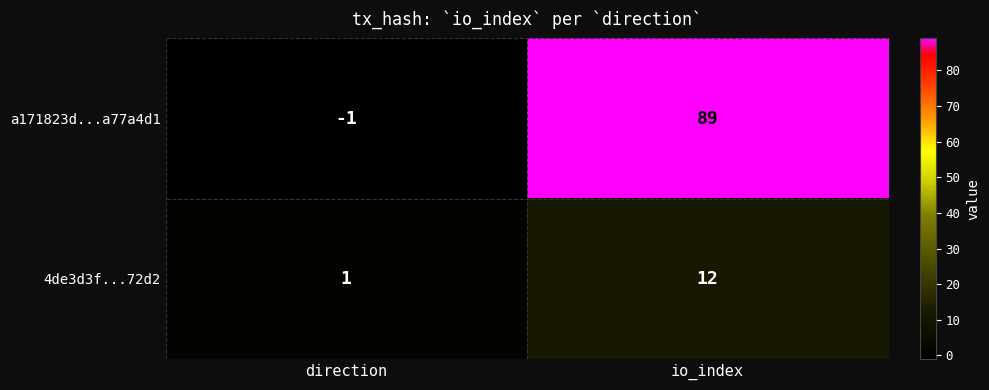

Rank the series by their maximum value, from lowest to highest.

4de3d3f...72d2, a171823d...a77a4d1